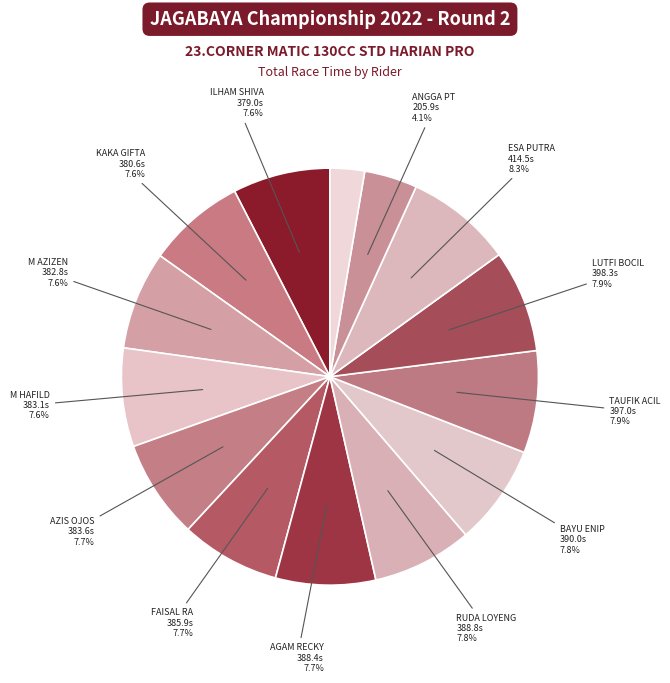

Is there any slice that represents more than half of the pie?

No